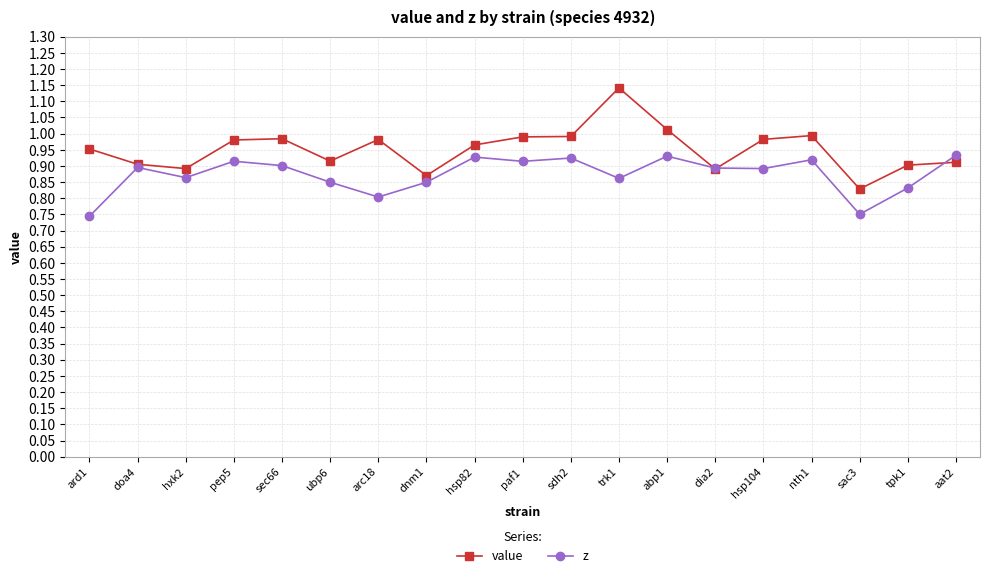

What are all the series names shown in the legend?

value, z